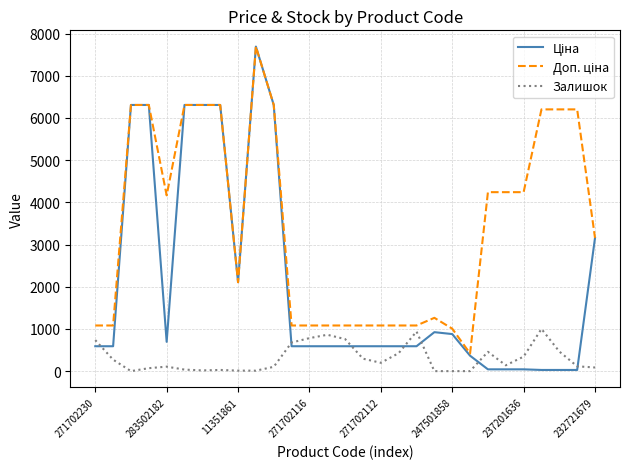

Is this an area chart (filled region under the line)?

No